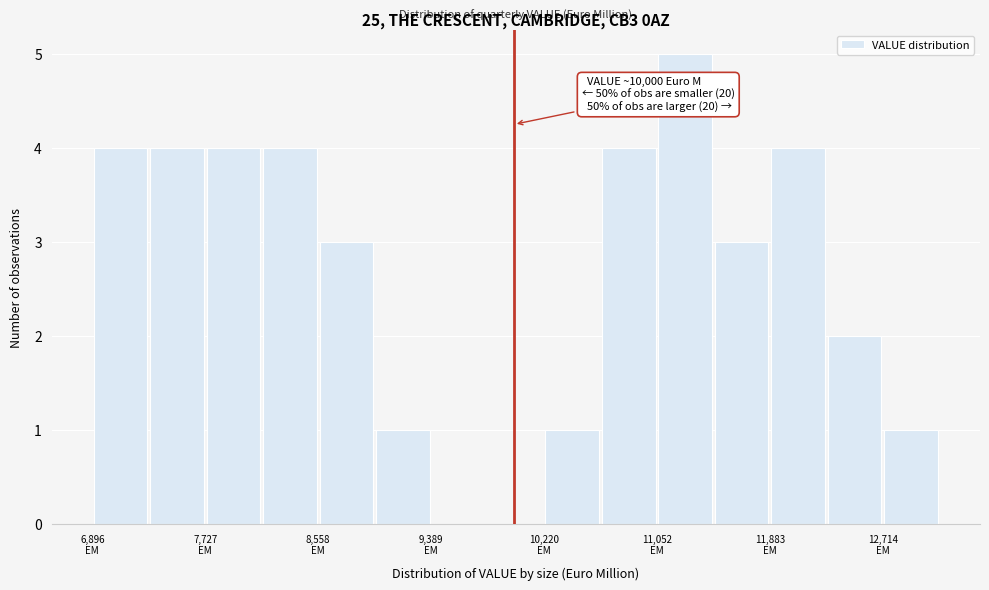

Over which range of the x-axis is the bar tallest?

11100 to 11500